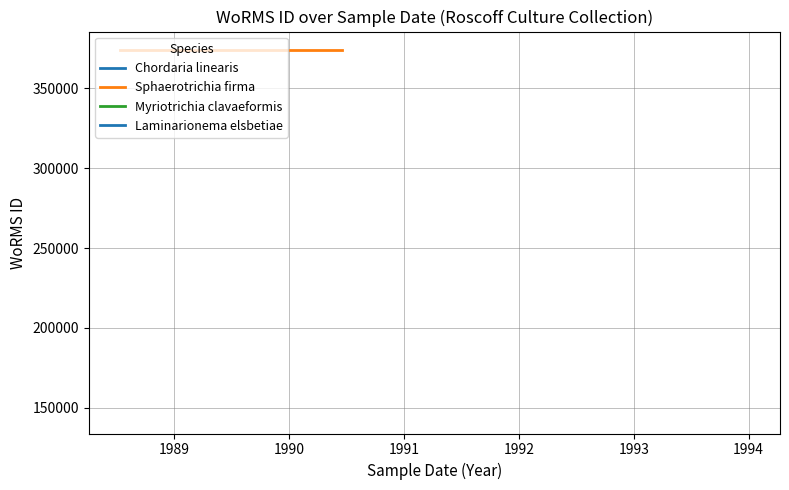

Rank the series at 1990 from highest to lowest value.

Sphaerotrichia firma, Myriotrichia clavaeformis